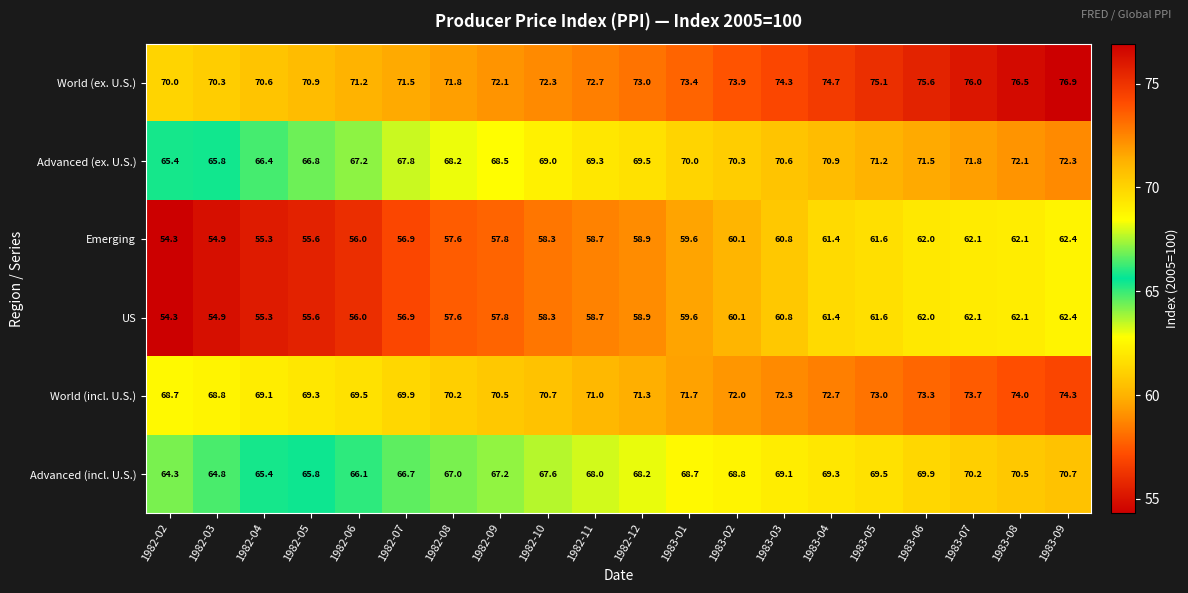

What is the difference between the Advanced (incl. U.S.) values at 1982-08 and 1983-02?

1.8